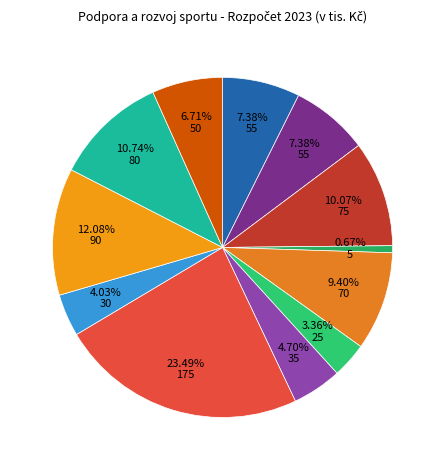

To the nearest percent, what is the average slice percentage?

8%